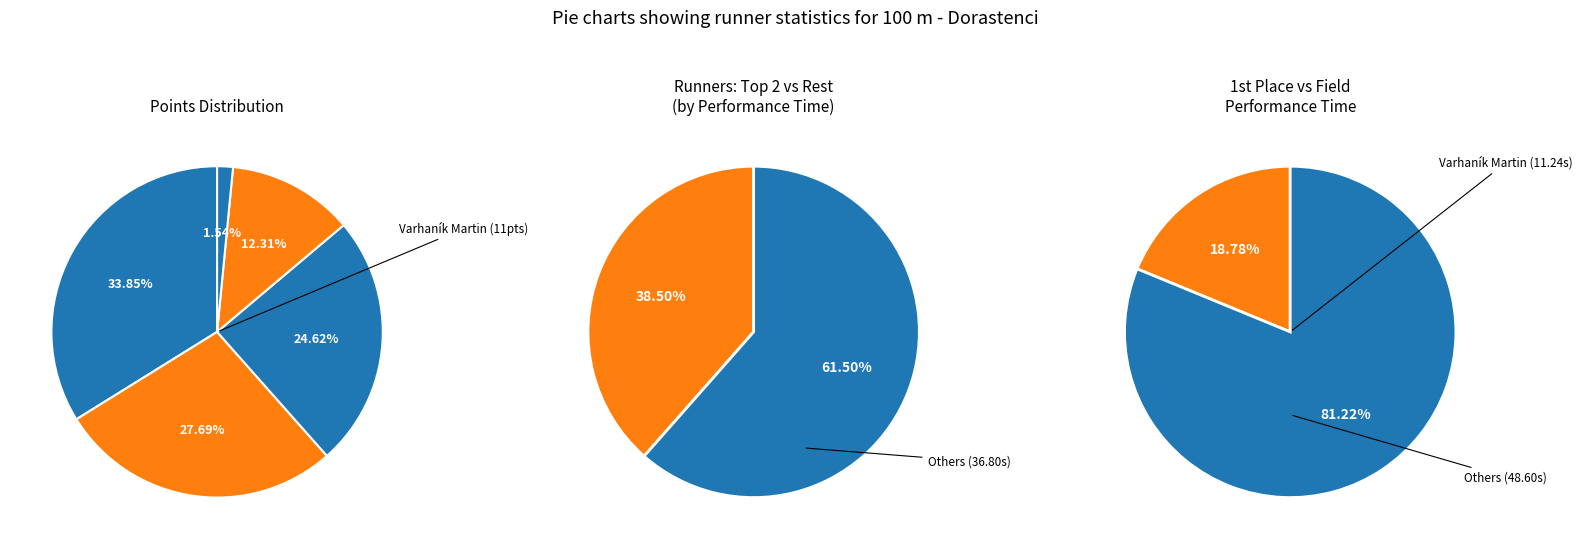

Does any single category account for the majority?

No